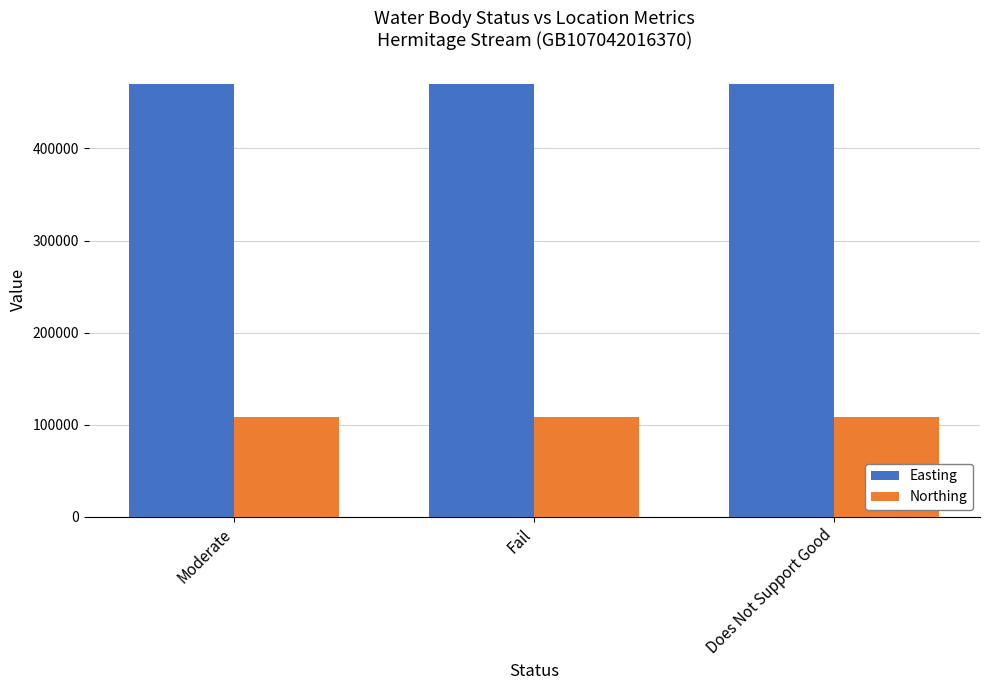

Reading left to right, extract all data points from this chart.

Easting: Moderate=469947	Fail=469947	Does Not Support Good=469947
Northing: Moderate=108585	Fail=108585	Does Not Support Good=108585